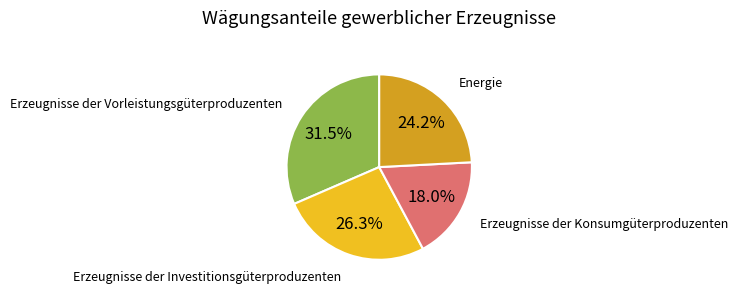

To the nearest percent, what is the difference between the Energie and Erzeugnisse der Vorleistungsgüterproduzenten slice percentages?

7%